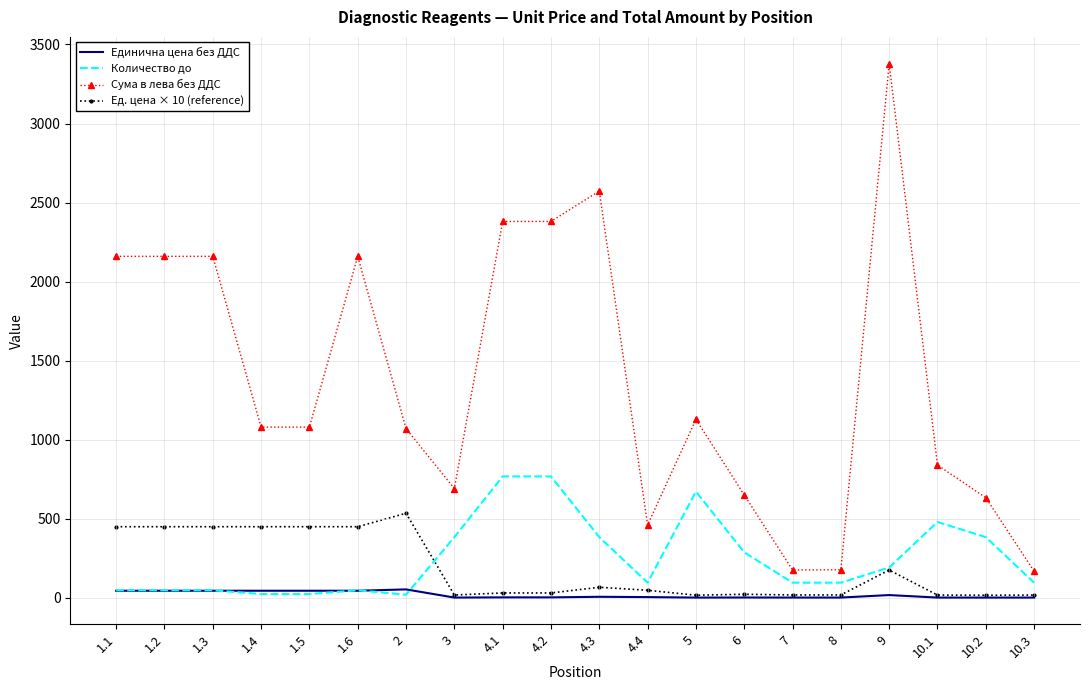

Which series has the widest spread of values?

Сума в лева без ДДС